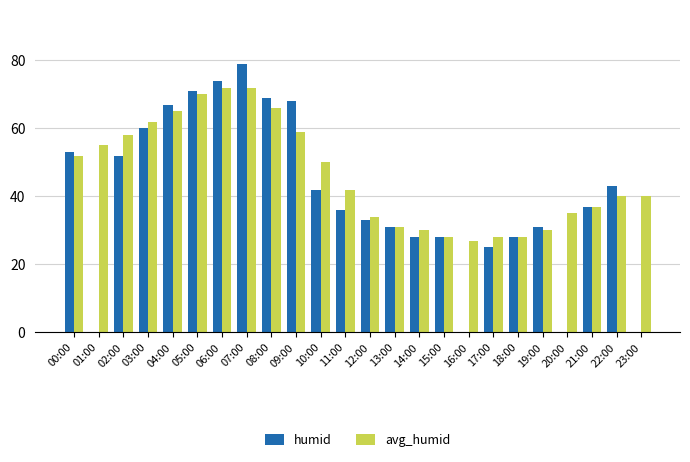

Reading right to left, extract all data points from this chart.

humid: 0	43	37	0	31	28	25	0	28	28	31	33	36	42	68	69	79	74	71	67	60	52	0	53
avg_humid: 40	40	37	35	30	28	28	27	28	30	31	34	42	50	59	66	72	72	70	65	62	58	55	52